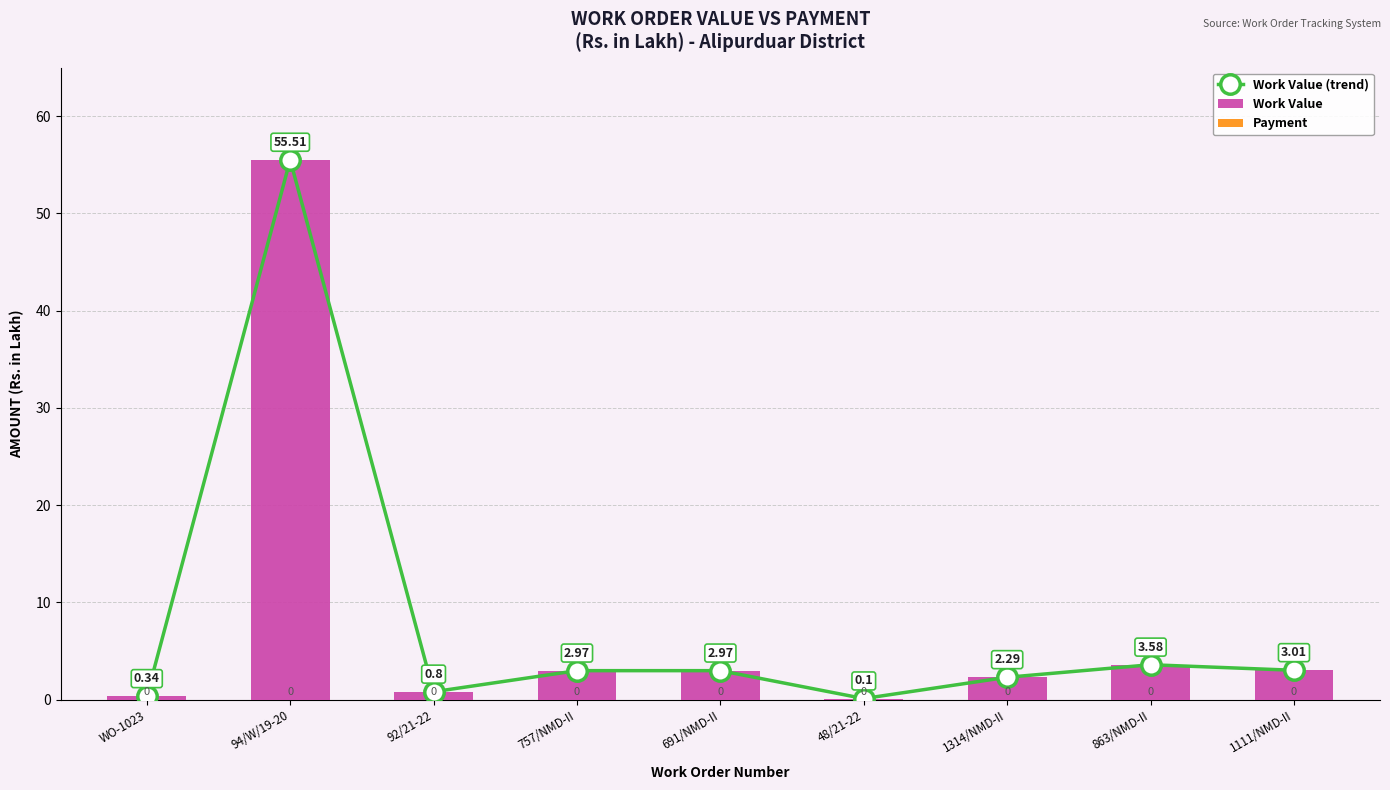

What is the label of the 4th bar from the left?

757/NMD-II